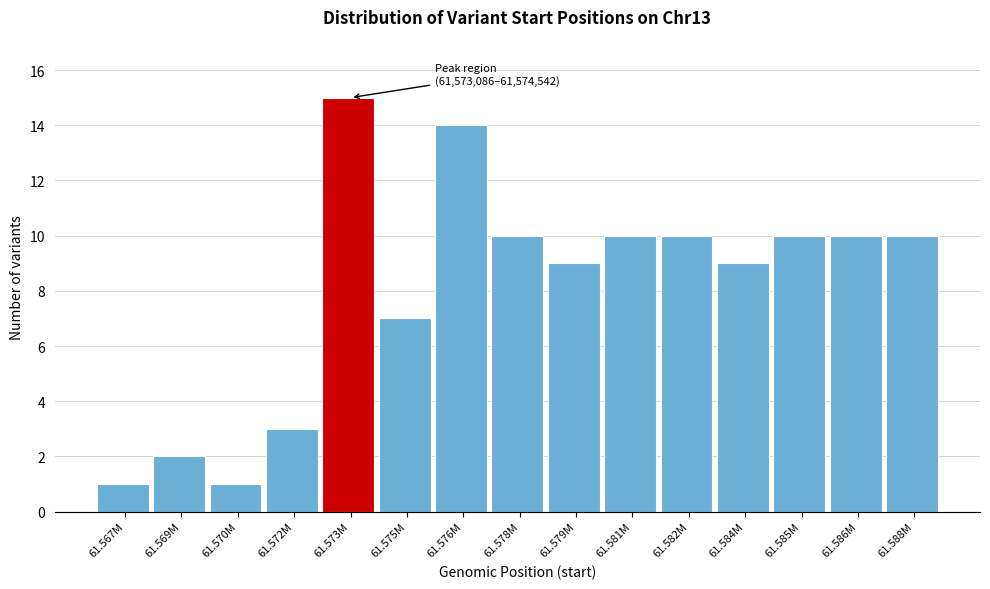

Reading left to right, transcribe all the data shown in this chart.

1	2	1	3	15	7	14	10	9	10	10	9	10	10	10